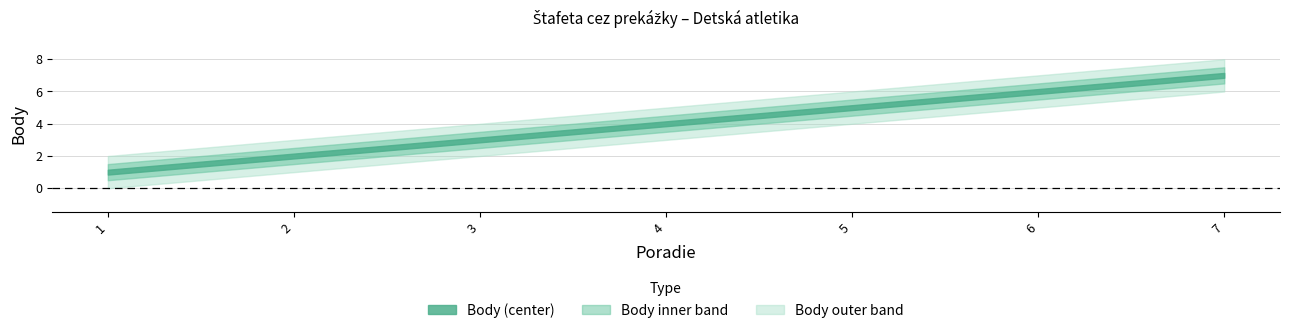

At which label does Body_outer_upper first exceed 5?

5